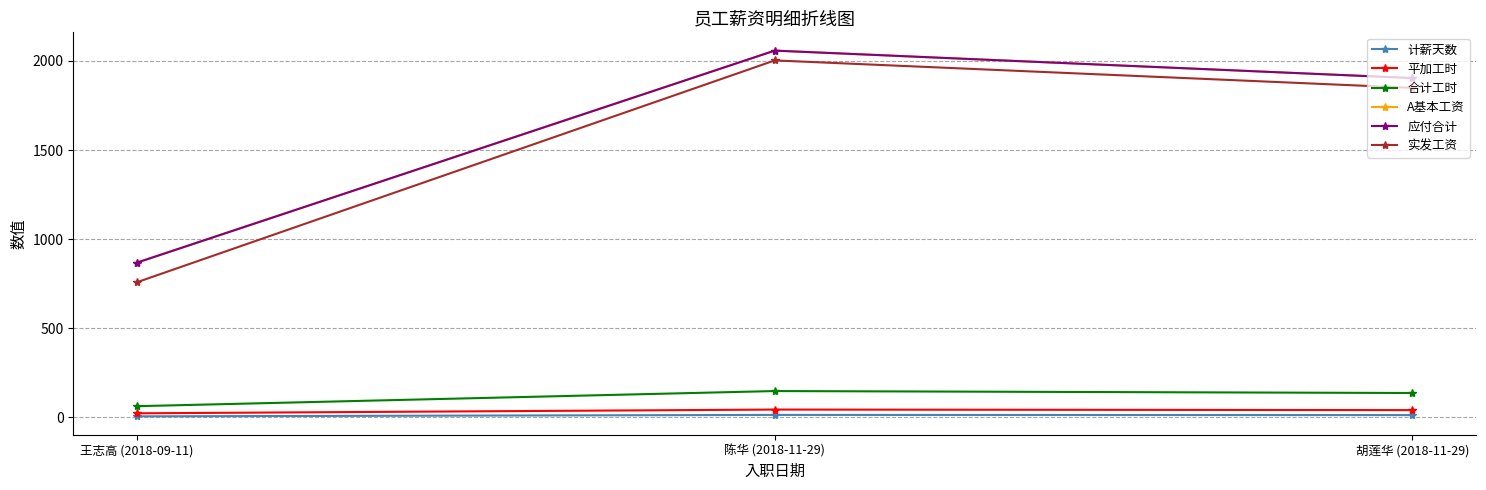

Is this an area chart (filled region under the line)?

No